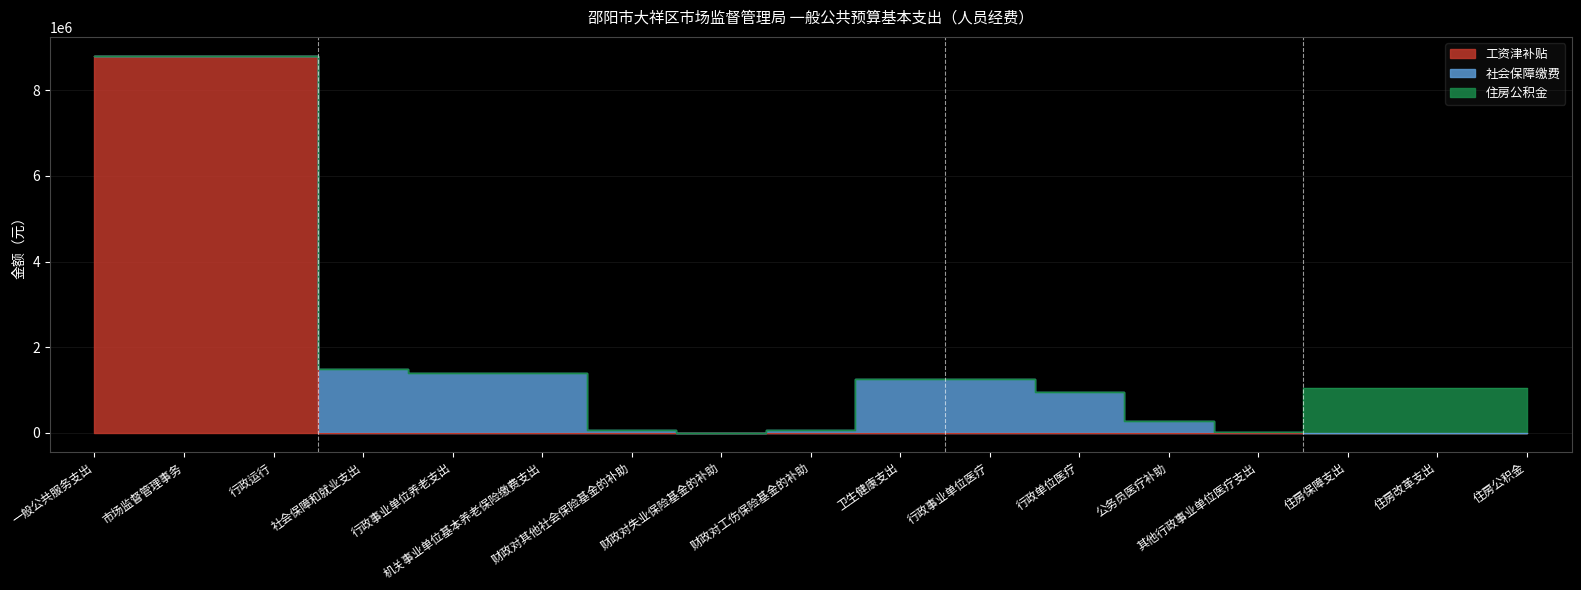

The value of 社会保障缴费 at 行政单位医疗 is 588005.5. True or false?

False